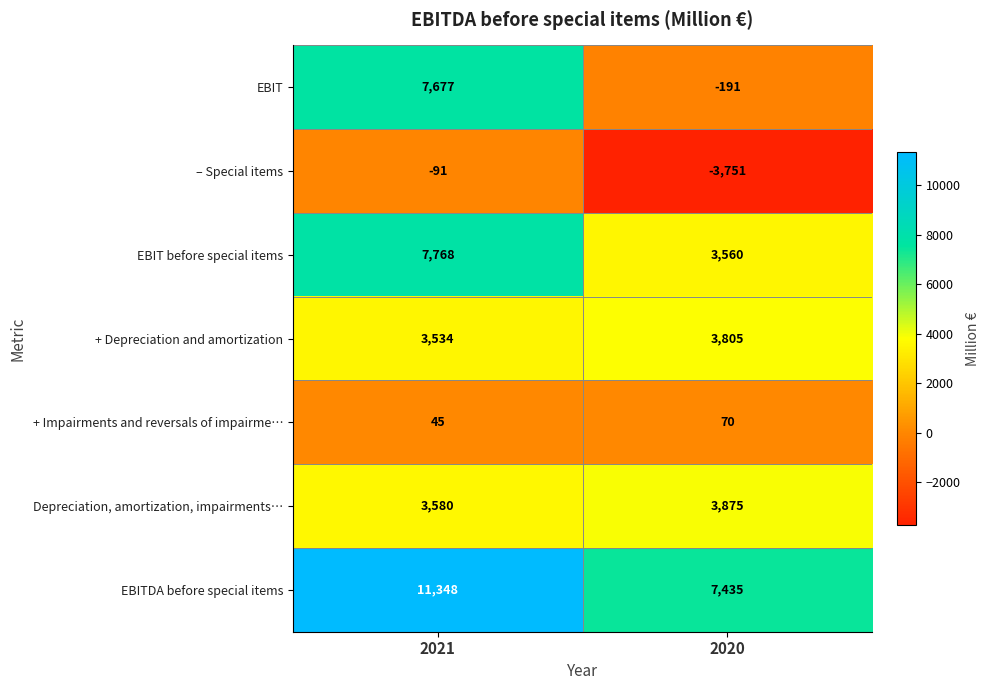

What is the total value across all series at 2021?

33861